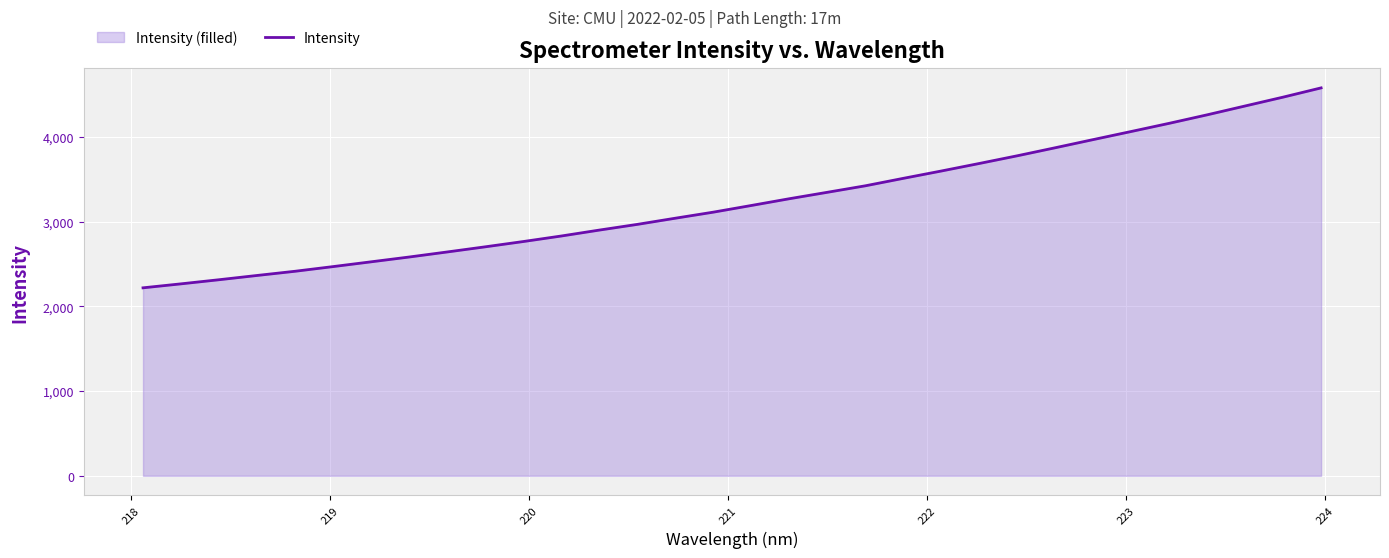

What is the smallest value displayed?

2218.4